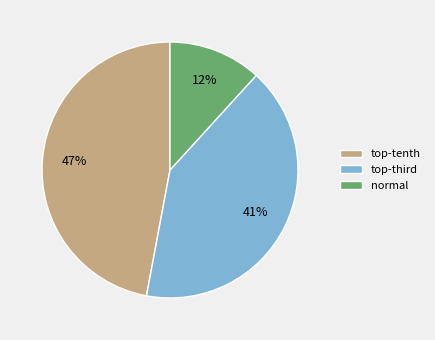

Which slice is the smallest?

normal